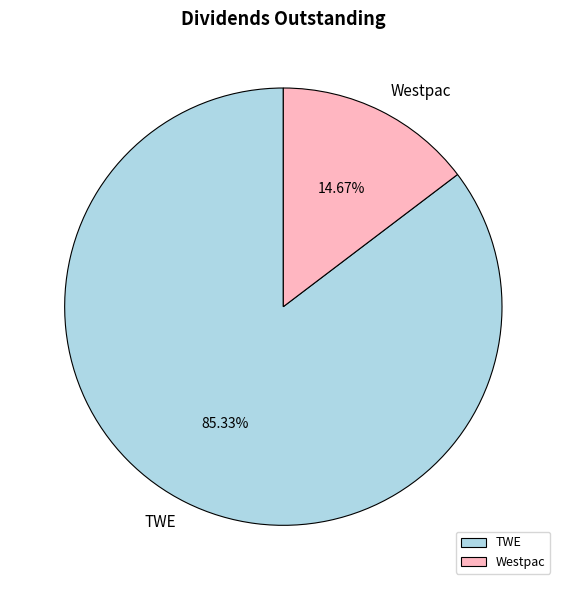

Which category has the biggest portion of the pie?

TWE